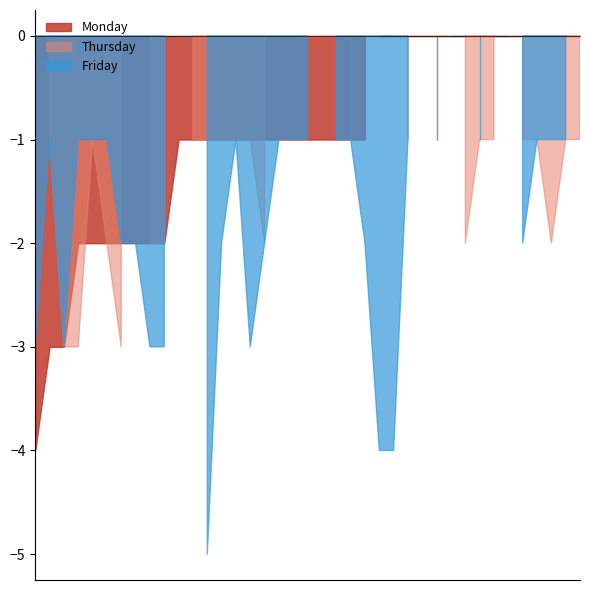

True or false: Maxi W22 and Wednesday intersect in this chart.

False